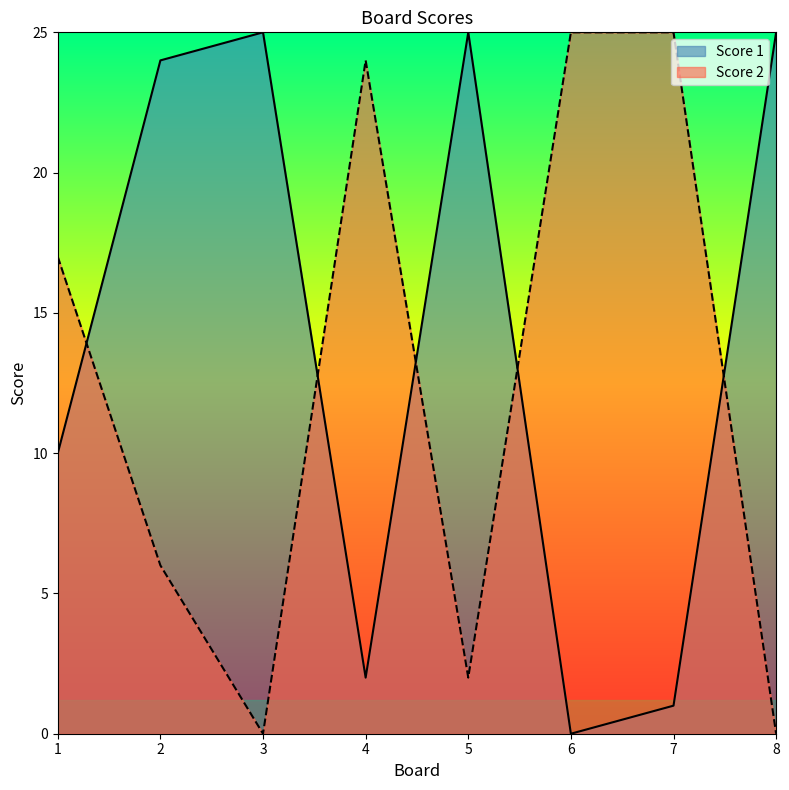

How many times do Score 2 and Score 1 cross each other?

5